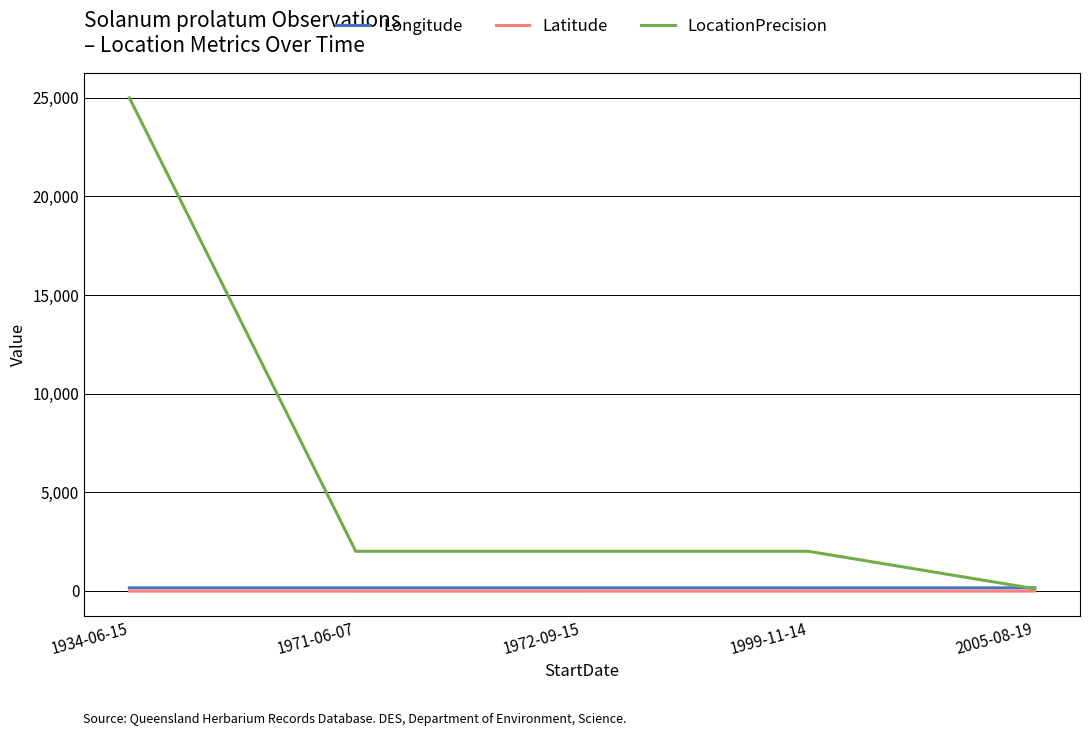

The value of LocationPrecision at 1934-06-15 is 25000.0. True or false?

True